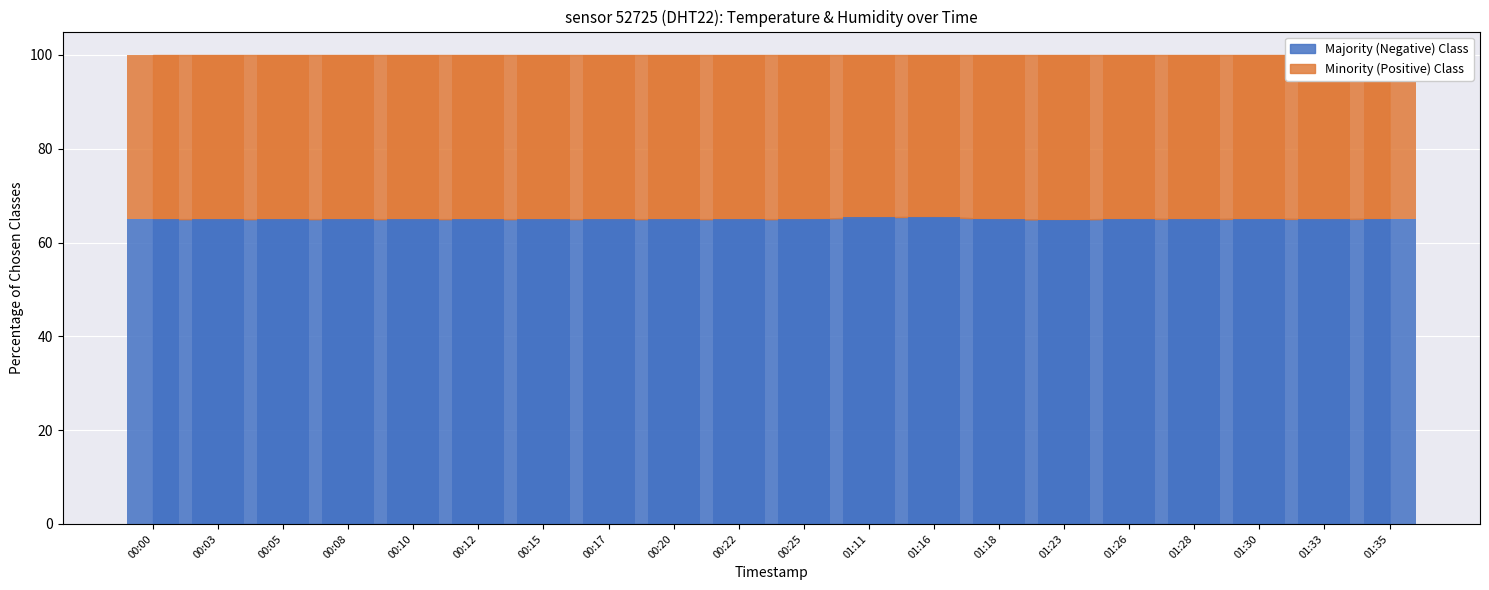

What is the greatest value displayed?

65.5